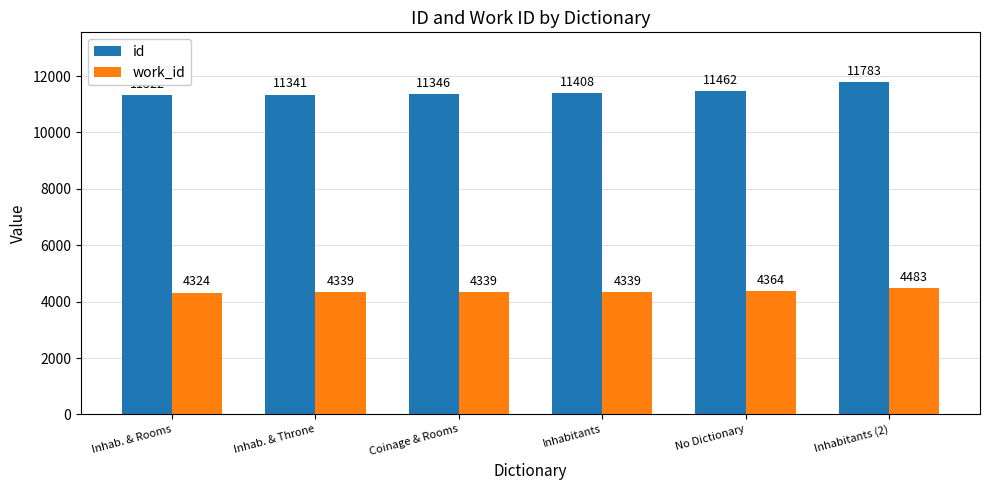

What value does the work_id series have at No Dictionary, to the nearest 10?

4360